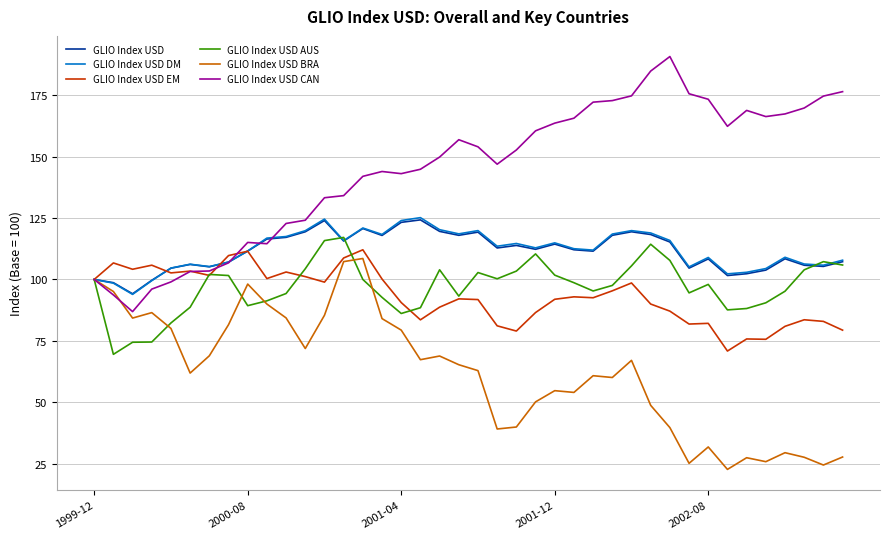

Which series has the largest total across all categories?

GLIO Index USD CAN